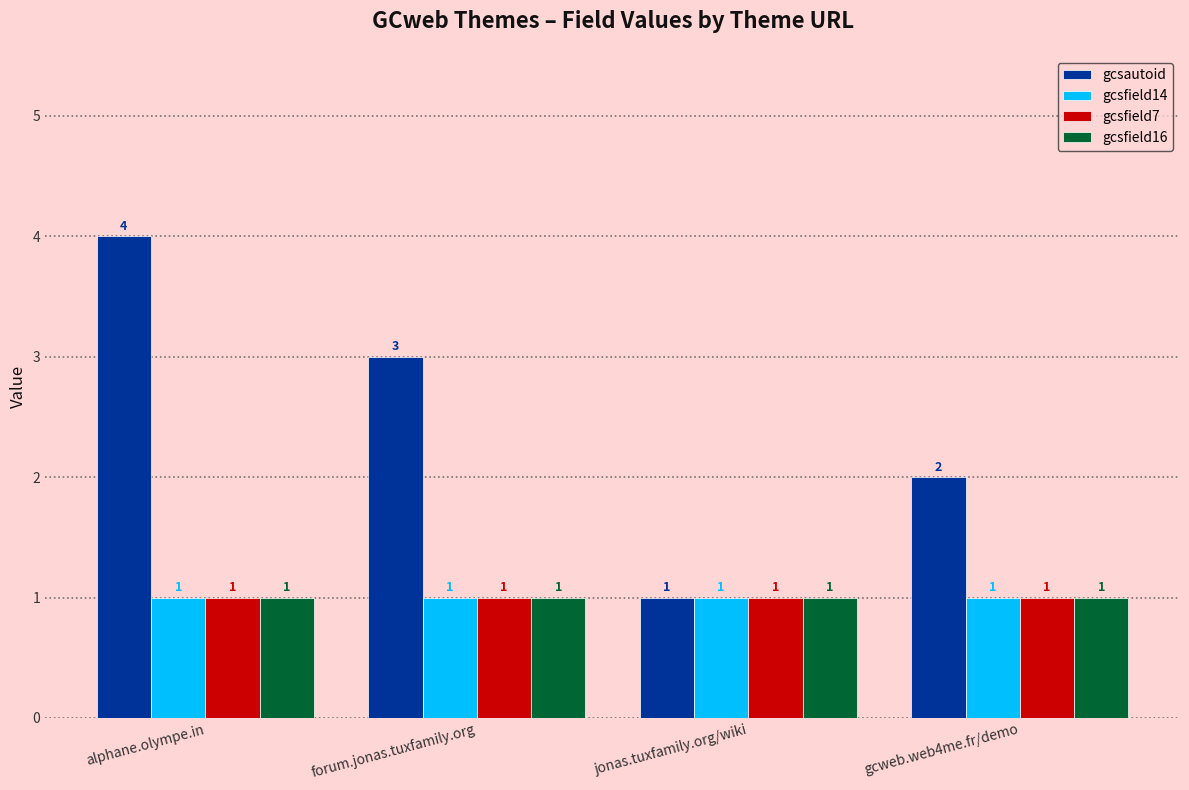

What is the total value across all series at gcweb.web4me.fr/demo?

5